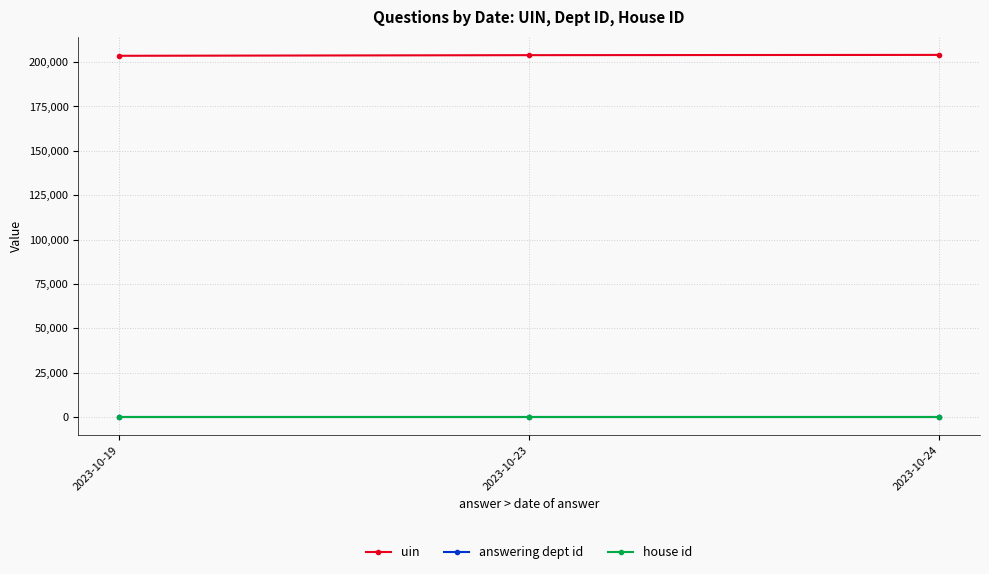

At how many categories does at least one series exceed 26721?

3